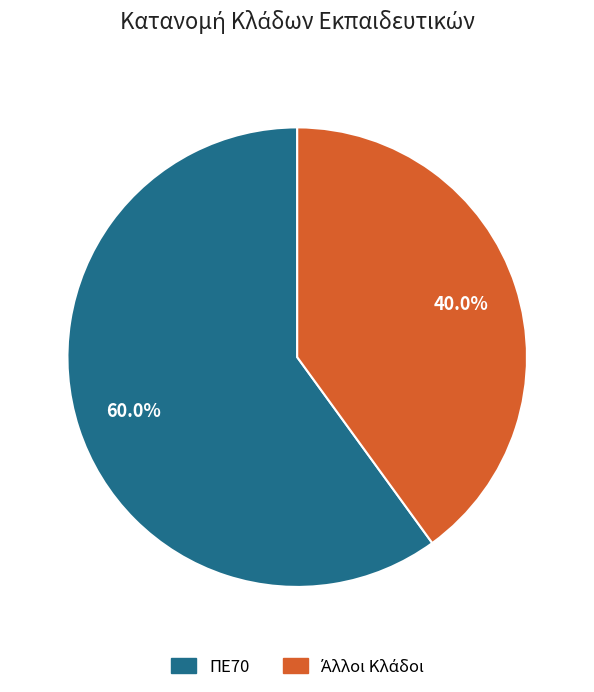

How many slices are in this pie chart?

2